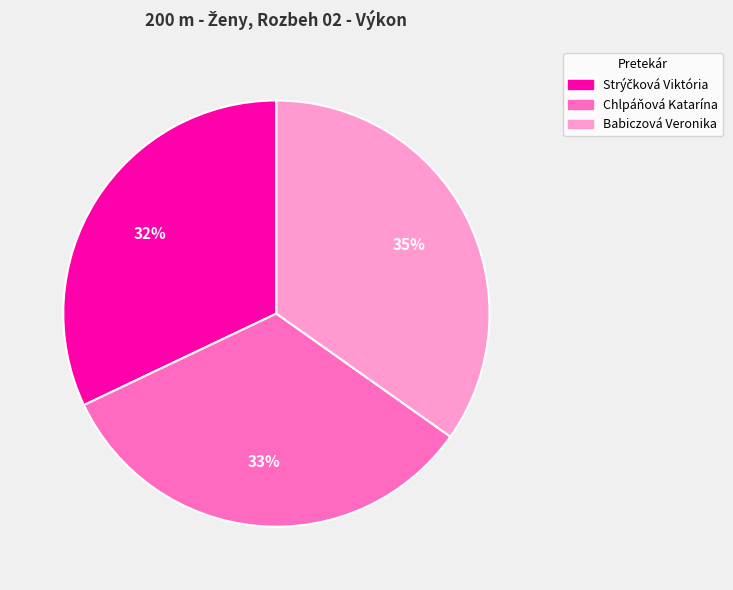

To the nearest percent, what percentage of the pie is Babiczová Veronika?

35%